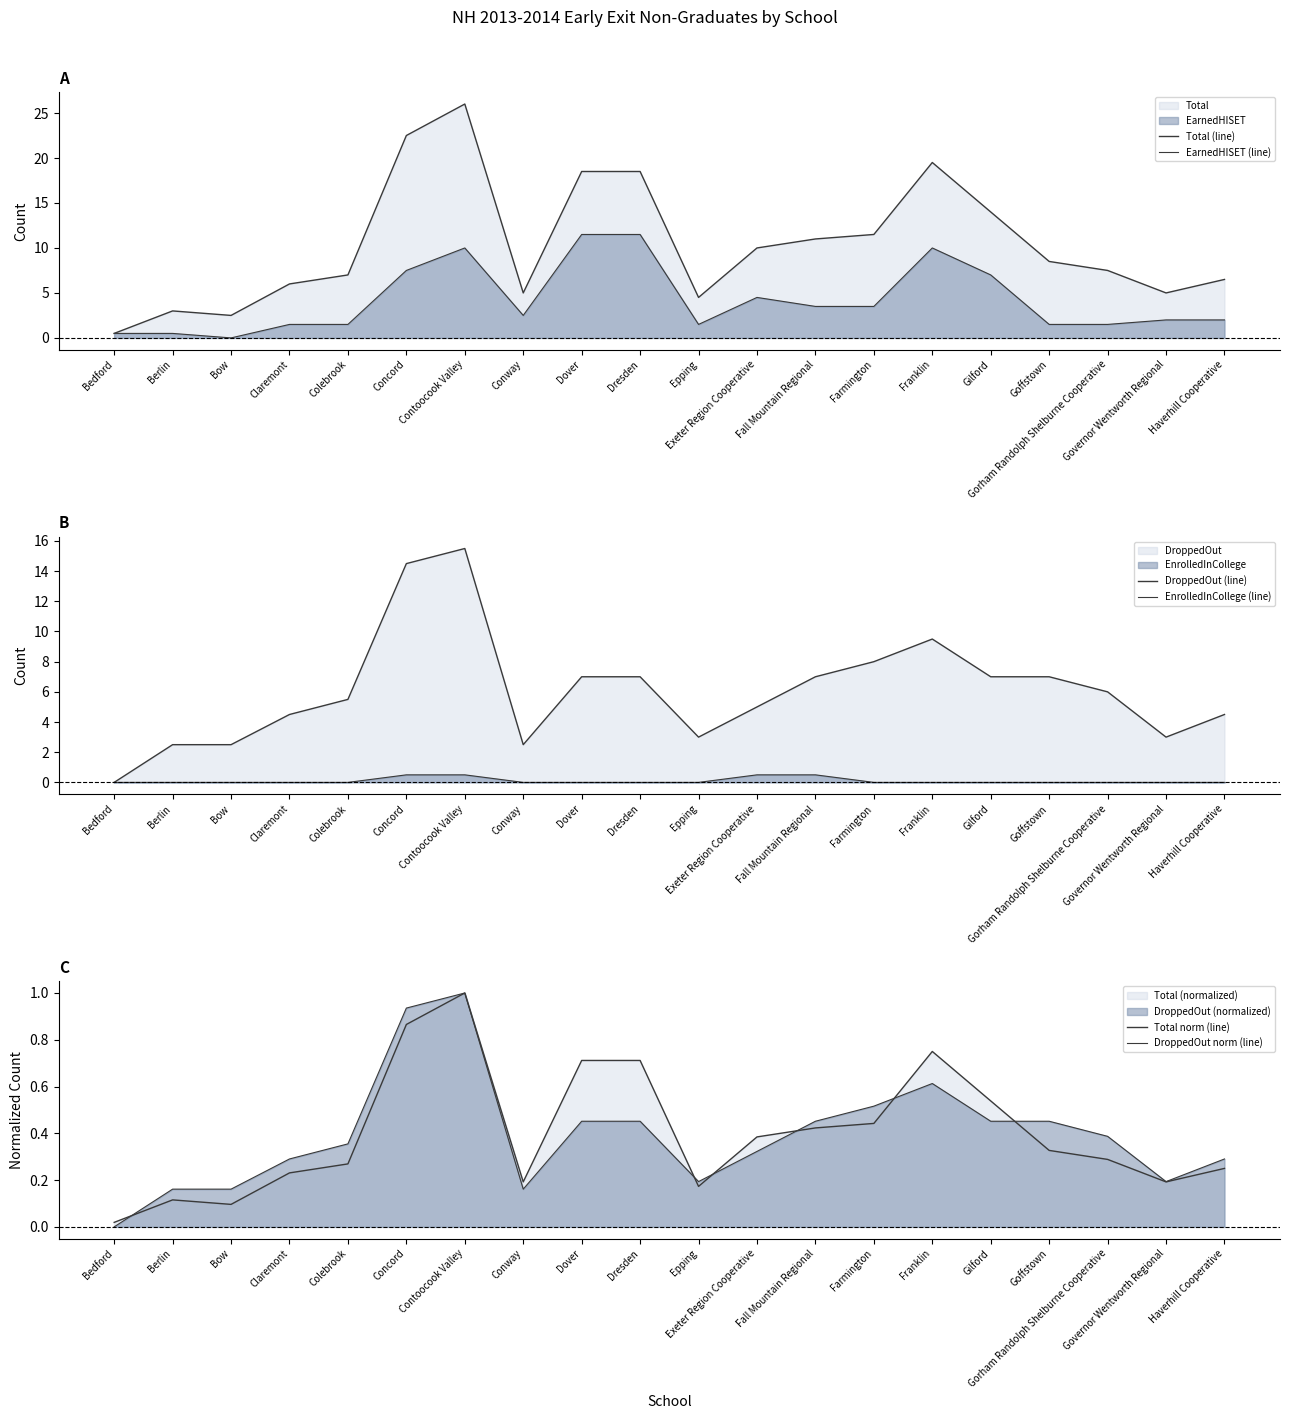

What is the difference between the highest and lowest values at Epping?

4.5